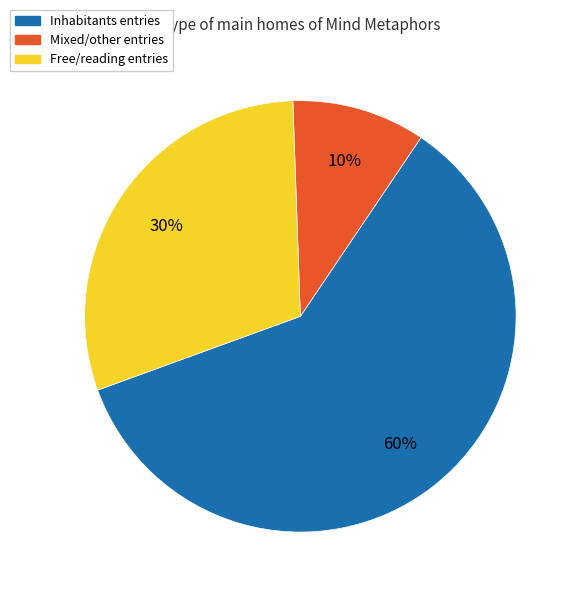

Is there any slice that represents more than half of the pie?

Yes